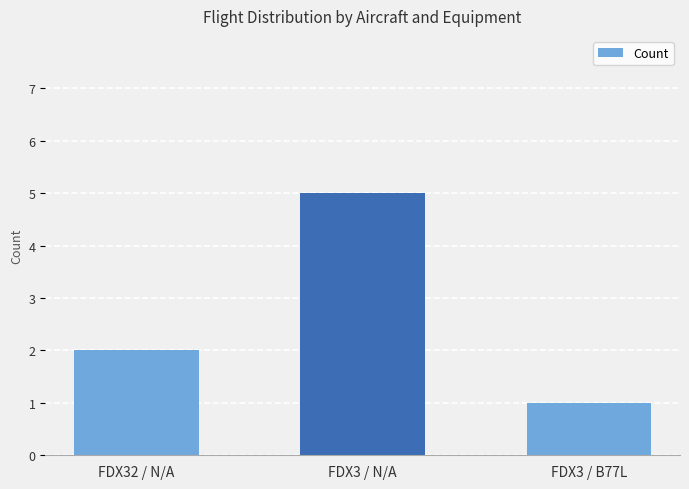

What is the smallest value displayed?

1